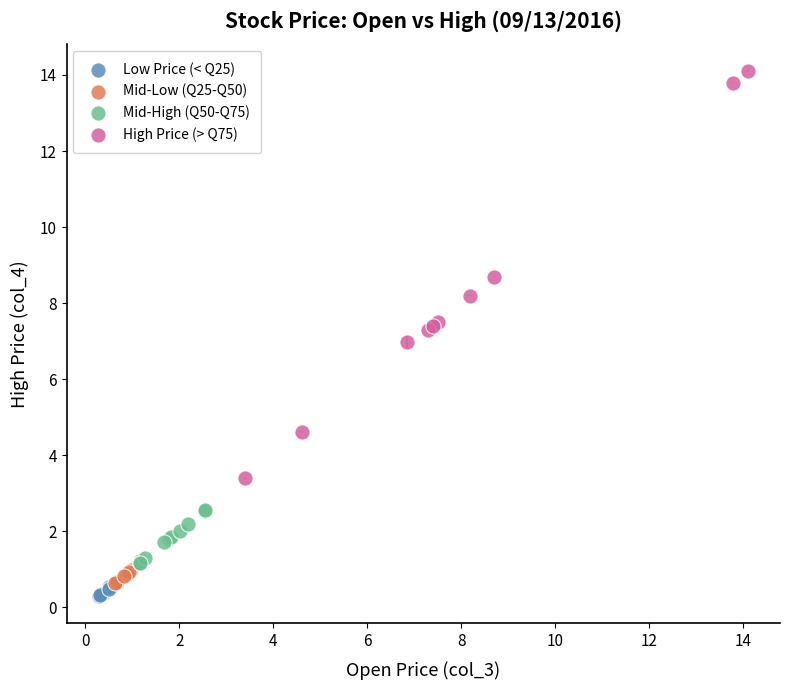

Which series has the widest spread of Y values?

High Price (> Q75)